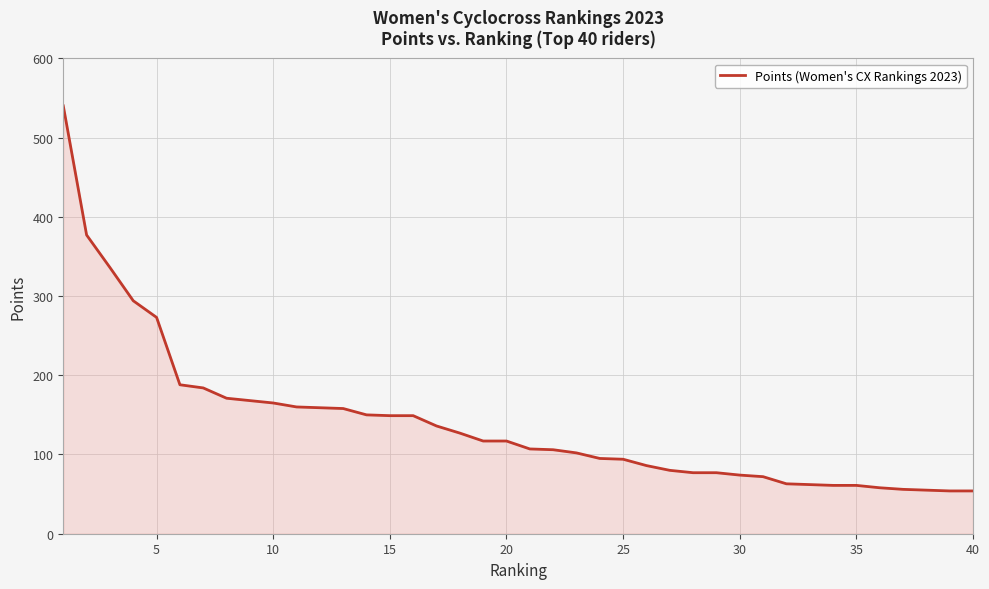

What is the smallest value displayed?

54